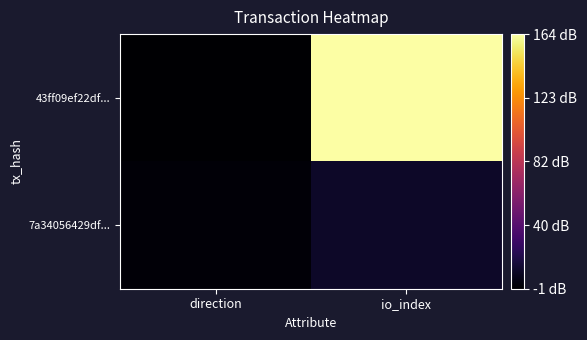

At which category is the sum across all series the highest?

io_index